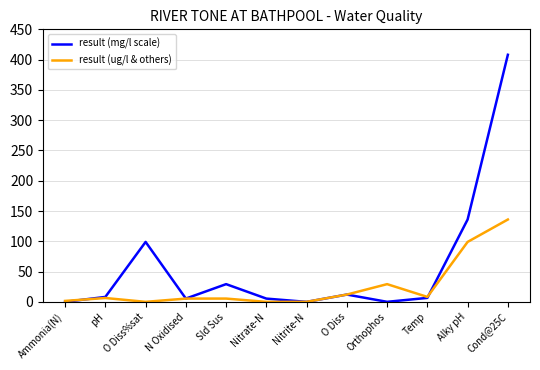

The value of result (mg/l scale) at O Diss%sat is 99.0. True or false?

True